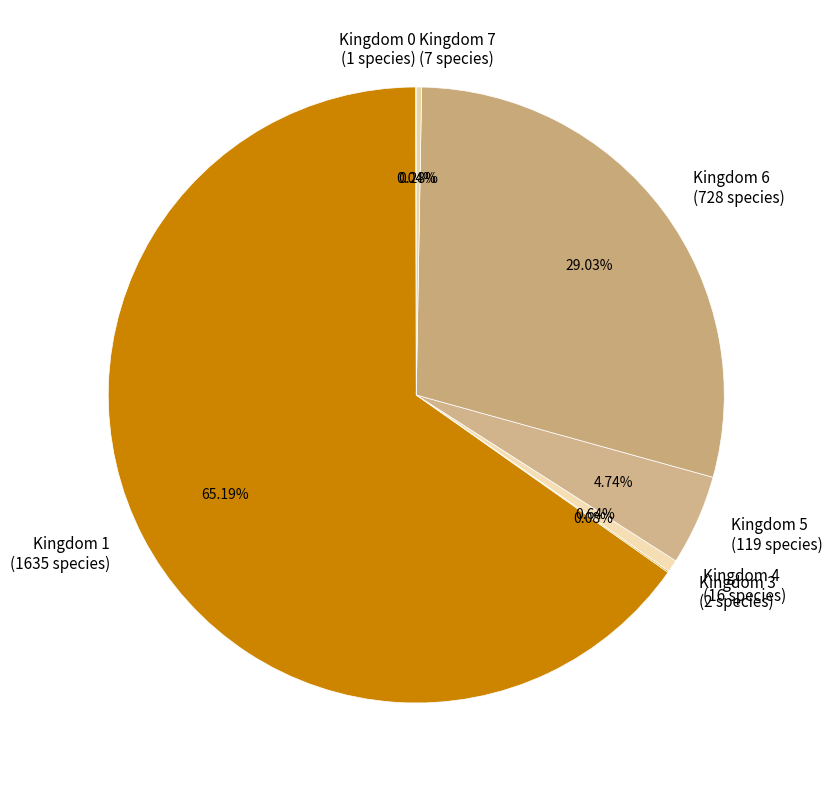

Between Kingdom 5 and Kingdom 1, which is larger?

Kingdom 1